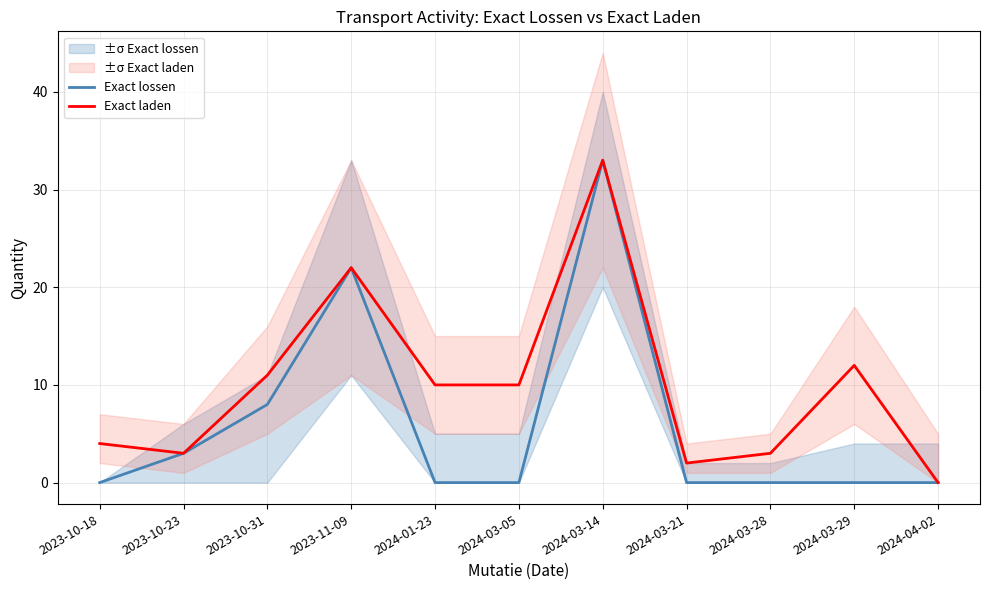

True or false: Exact lossen and Exact laden cross at least once.

False